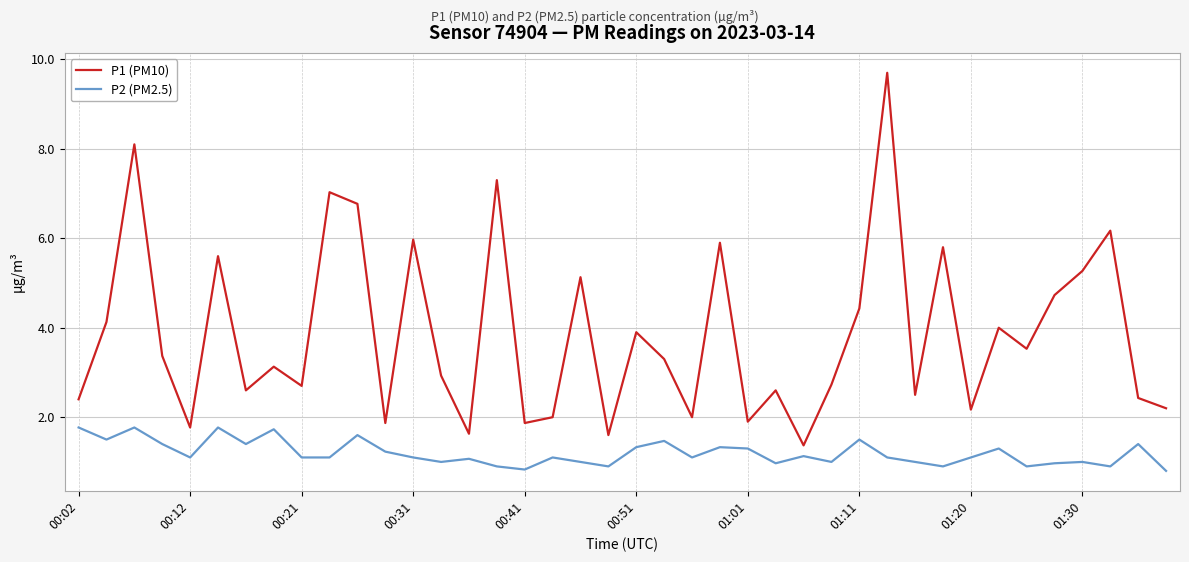

Which series has the largest total across all categories?

P1 (PM10)